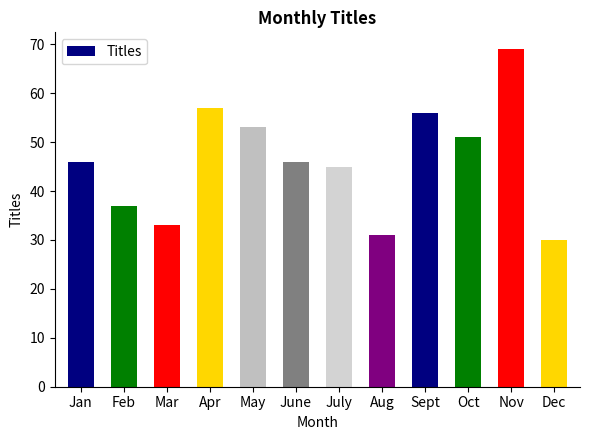

Count the number of data series in this chart.

1